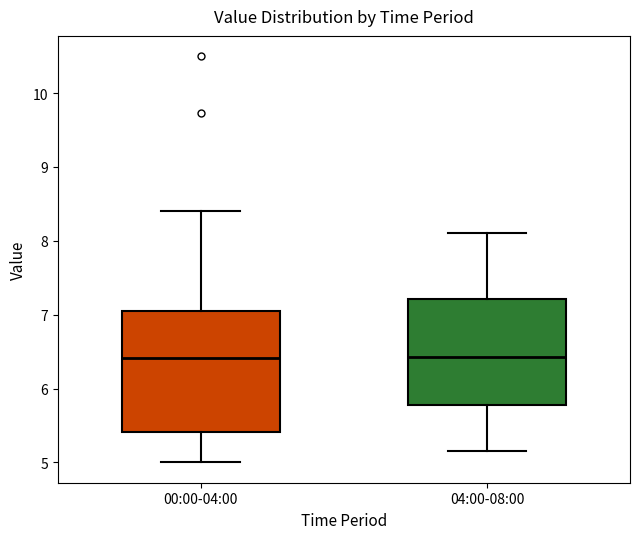

Where is the upper edge of the box for 04:00-08:00 on the y-axis? The values are not printed on the chart, so give them approximately, as read against the axis.

7.2